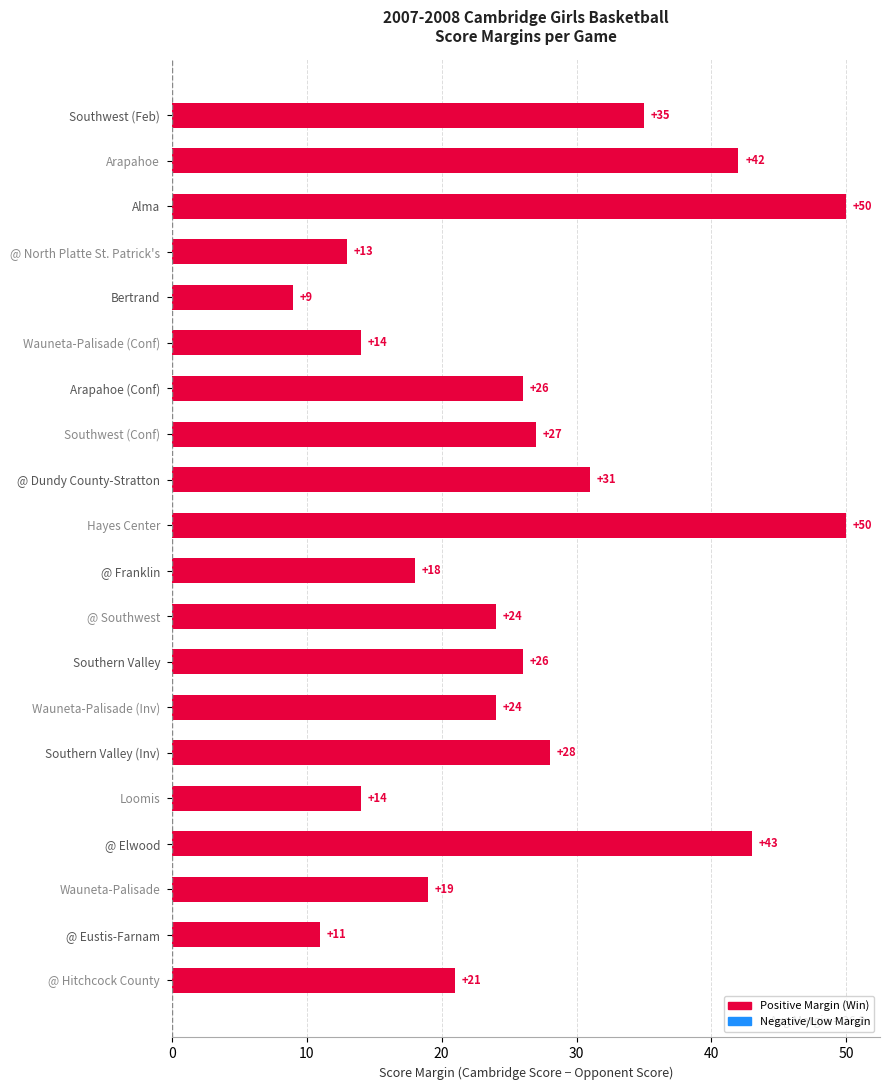

Reading bottom to top, transcribe all the data shown in this chart.

@ Hitchcock County=21	@ Eustis-Farnam=11	Wauneta-Palisade=19	@ Elwood=43	Loomis=14	Southern Valley (Inv)=28	Wauneta-Palisade (Inv)=24	Southern Valley=26	@ Southwest=24	@ Franklin=18	Hayes Center=50	@ Dundy County-Stratton=31	Southwest (Conf)=27	Arapahoe (Conf)=26	Wauneta-Palisade (Conf)=14	Bertrand=9	@ North Platte St. Patrick's=13	Alma=50	Arapahoe=42	Southwest (Feb)=35